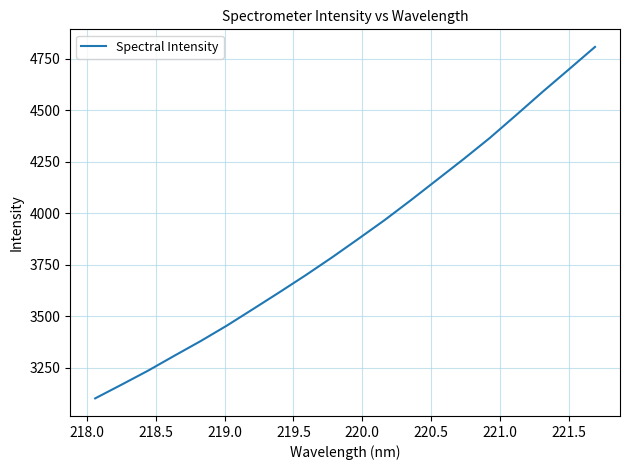

What is the maximum value shown in the chart?

4806.8